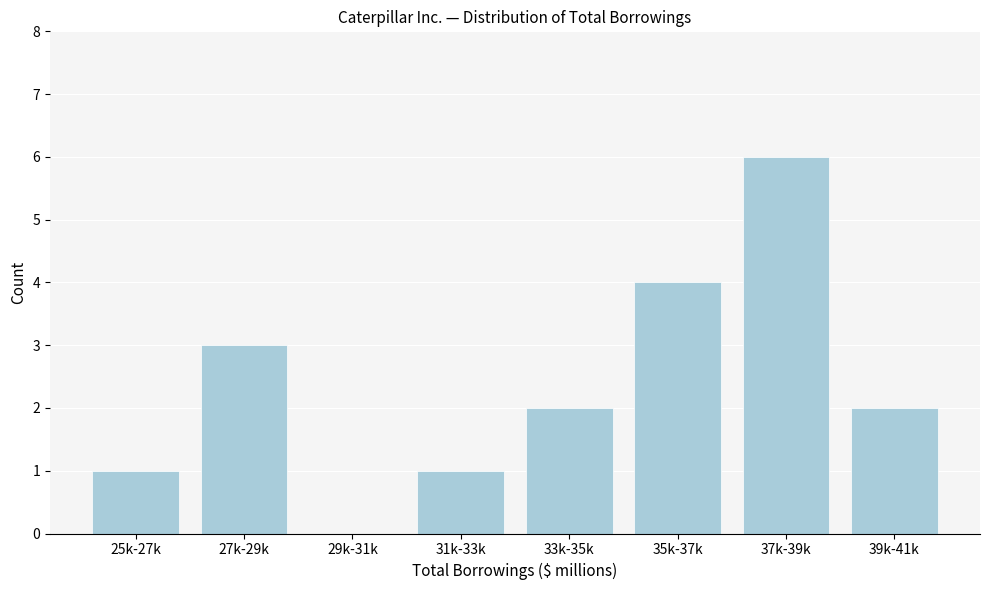

Reading left to right, list all the values displayed in this chart.

25k-27k=1	27k-29k=3	29k-31k=0	31k-33k=1	33k-35k=2	35k-37k=4	37k-39k=6	39k-41k=2